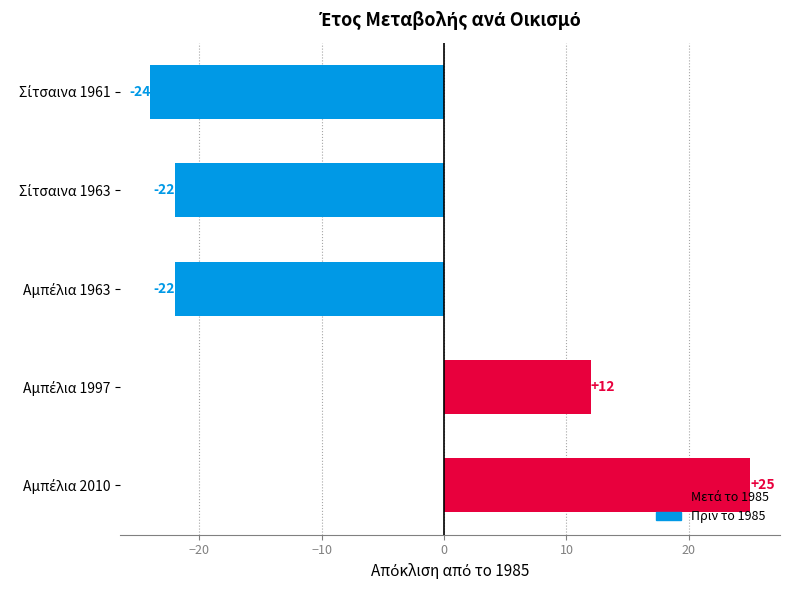

Are the bars grouped side by side (vs. stacked)?

No